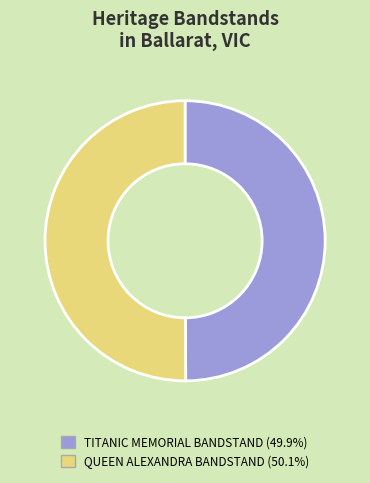

Do QUEEN ALEXANDRA BANDSTAND (50.1%) and TITANIC MEMORIAL BANDSTAND (49.9%) together represent more than half of the pie?

Yes